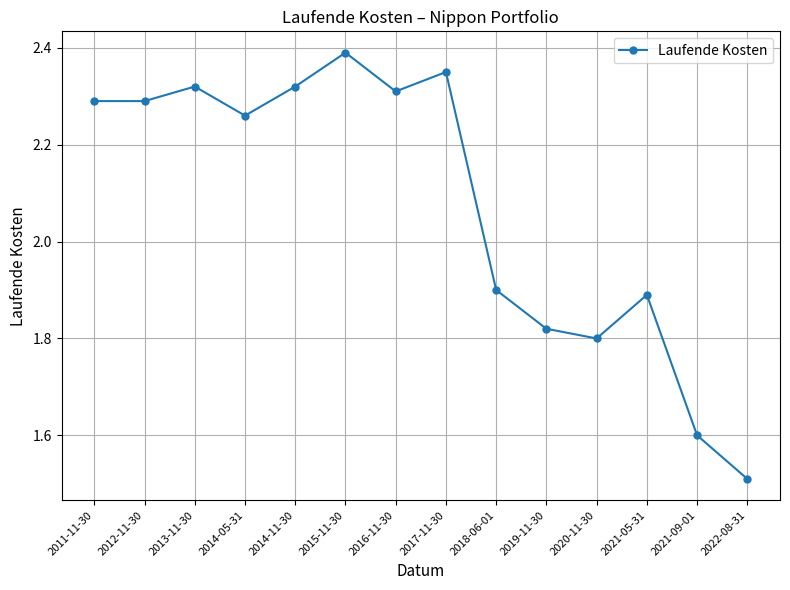

The chart shows a value of 2.6 at 2019-11-30. True or false?

False